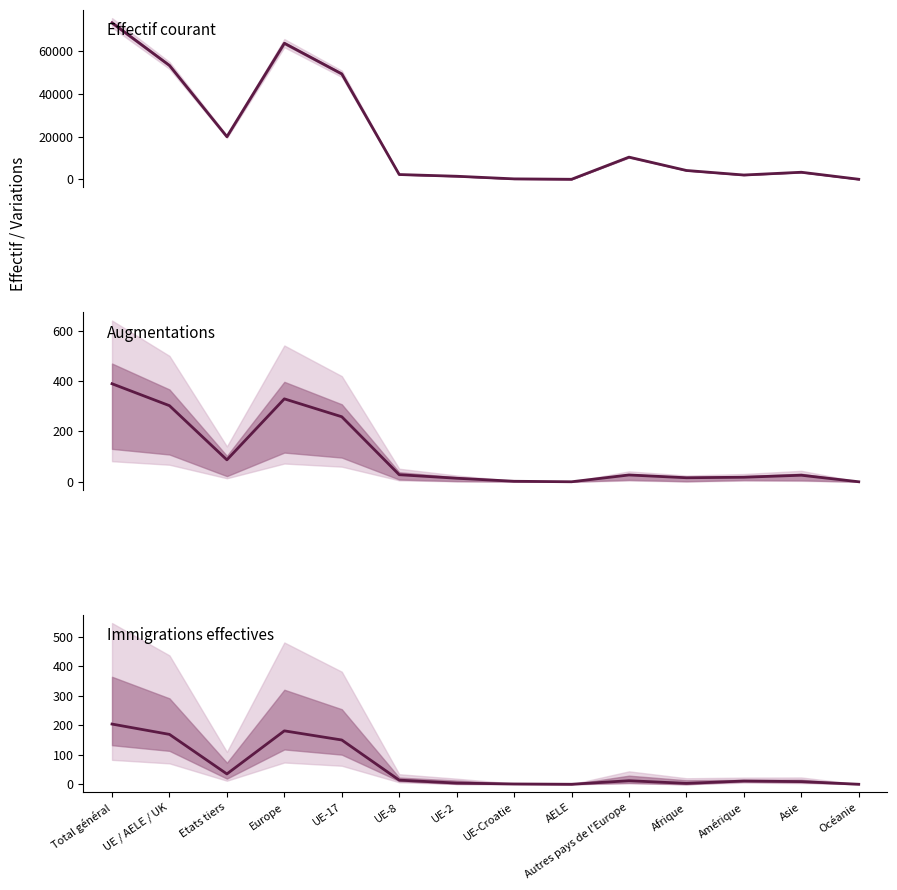

True or false: Effectif du mois considéré has more than 2 interior local peaks.

True